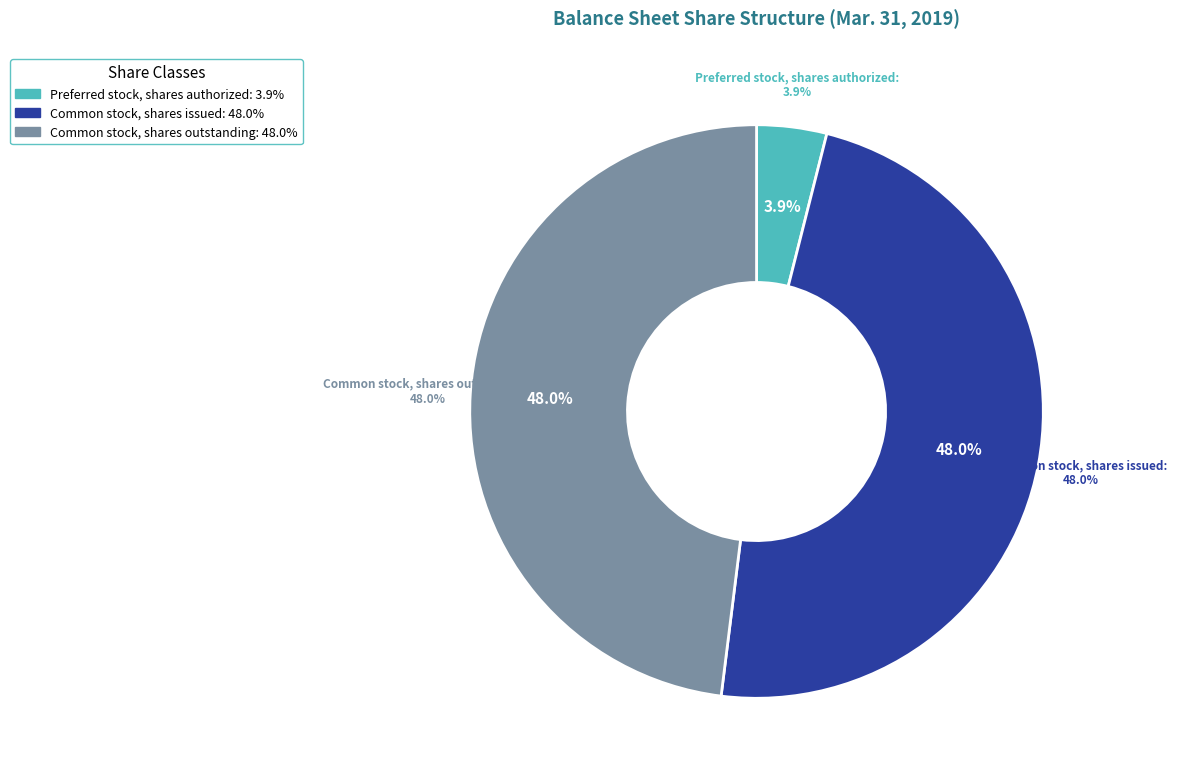

True or false: Common stock, shares issued accounts for 60% of the total.

False